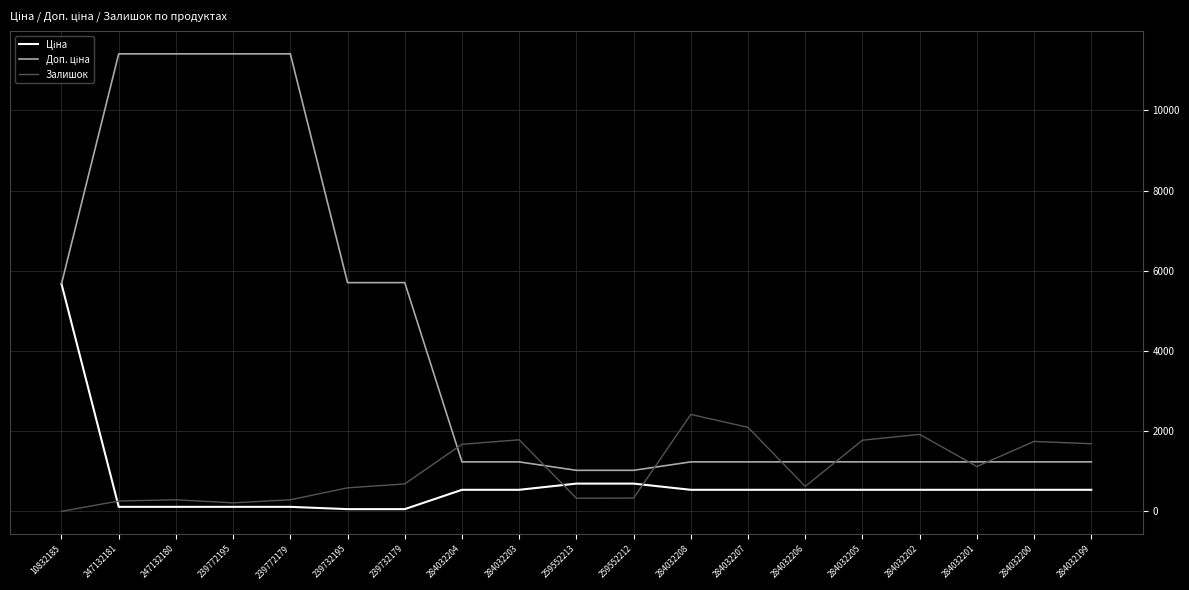

What is the difference between the highest and lowest values at 284032204?

1135.0